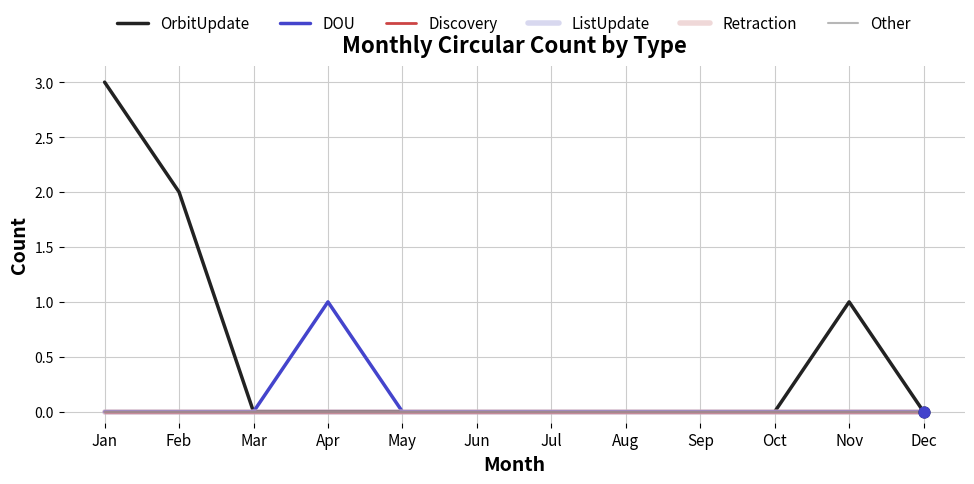

At how many categories does at least one series exceed 1?

2